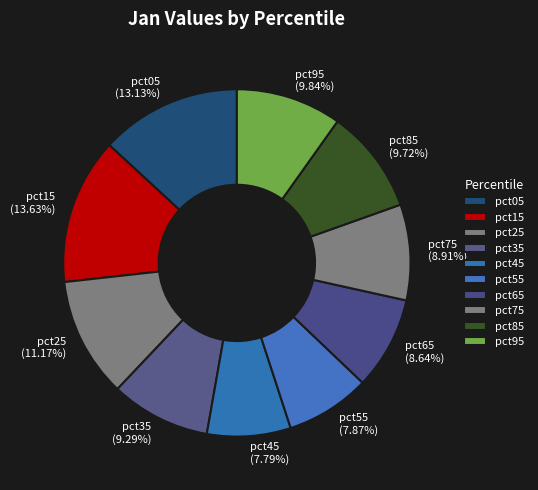

How much of the chart is everything except pct05?

86.9%